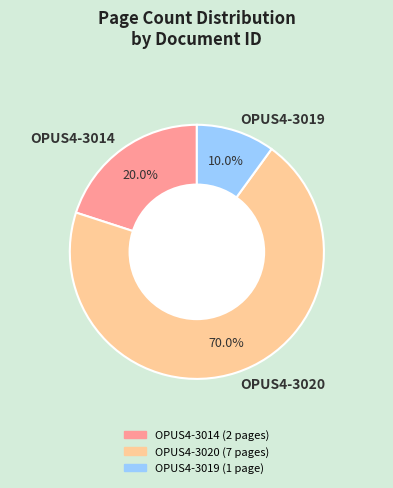

To the nearest percent, what is the combined percentage of OPUS4-3020 and OPUS4-3019?

80%